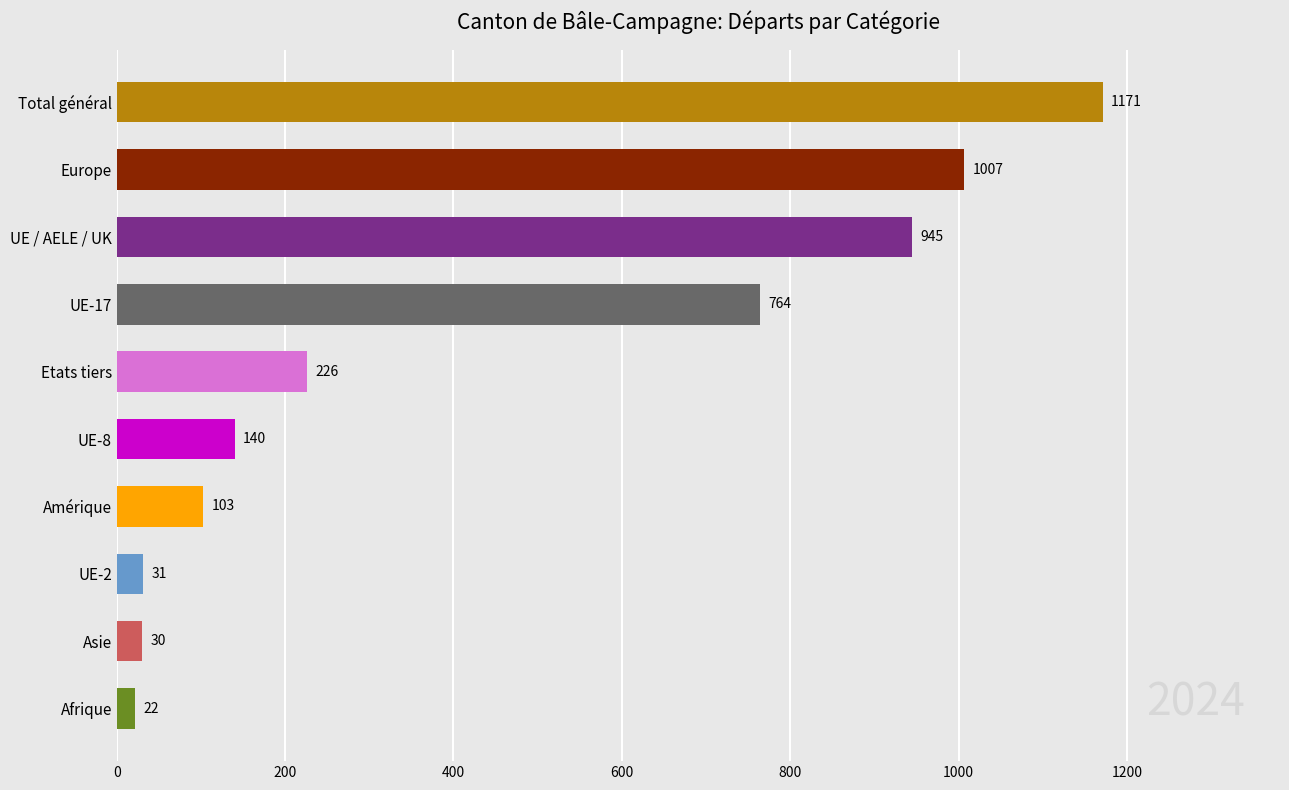

What is the maximum value shown in the chart?

1171